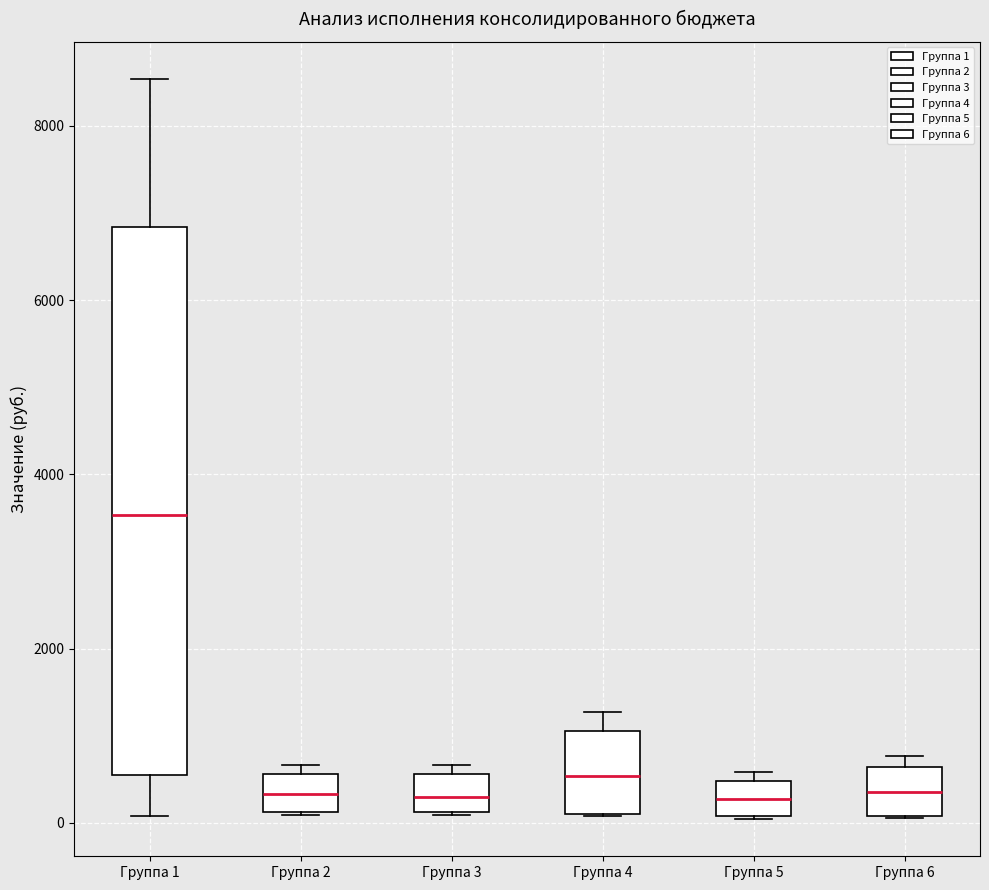

Reading left to right, transcribe this box plot: for each box, give where its median line is, the range the box spans, and where its two whiskers end, as read against the y-axis. The values are not printed on the chart, so give them approximately, as read against the axis.

Группа 1: median 3600, box 600 to 6800, whiskers 0 to 8600
Группа 2: median 400, box 200 to 600, whiskers 0 to 600 (just above the box's upper edge)
Группа 3: median 200 (inside the box), box 200 to 600, whiskers 0 to 600 (just above the box's upper edge)
Группа 4: median 600, box 200 to 1000, whiskers 0 to 1200
Группа 5: median 200, box 0 to 400, whiskers 0 to 600
Группа 6: median 400, box 0 to 600, whiskers 0 to 800